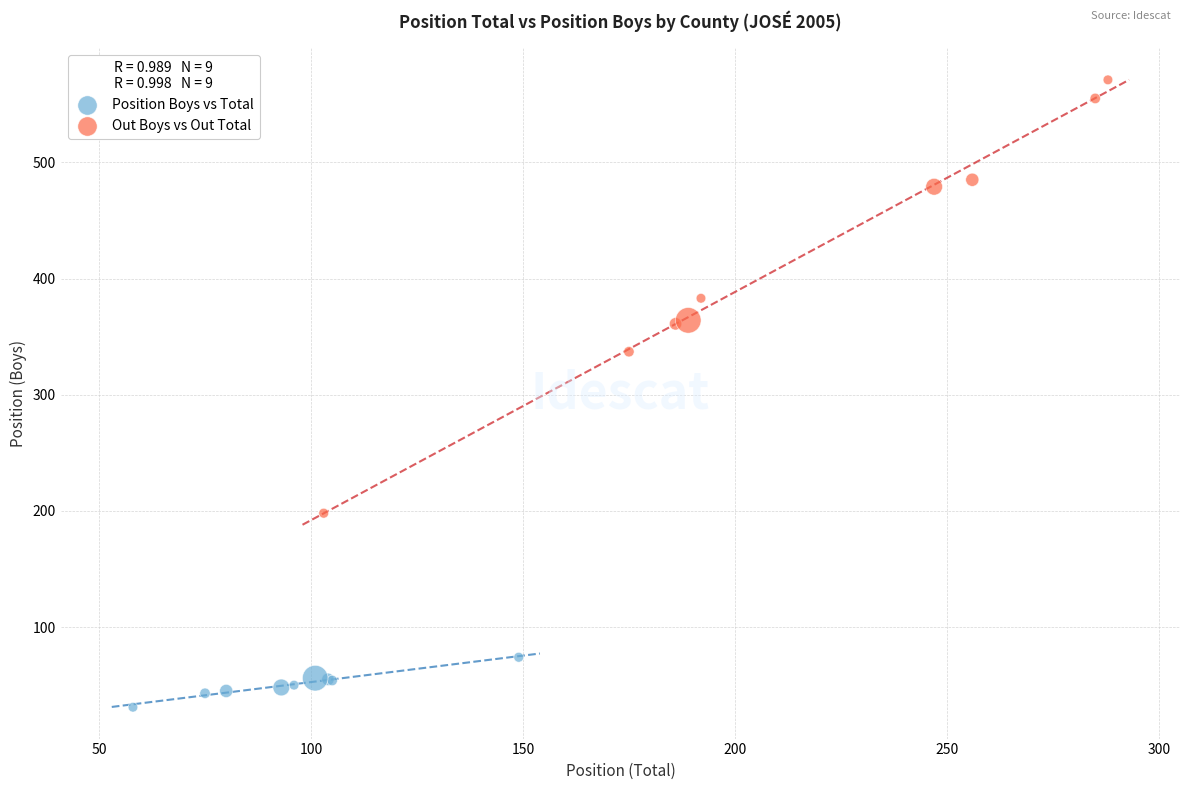

Which series has the widest spread of Y values?

Out Boys vs Out Total